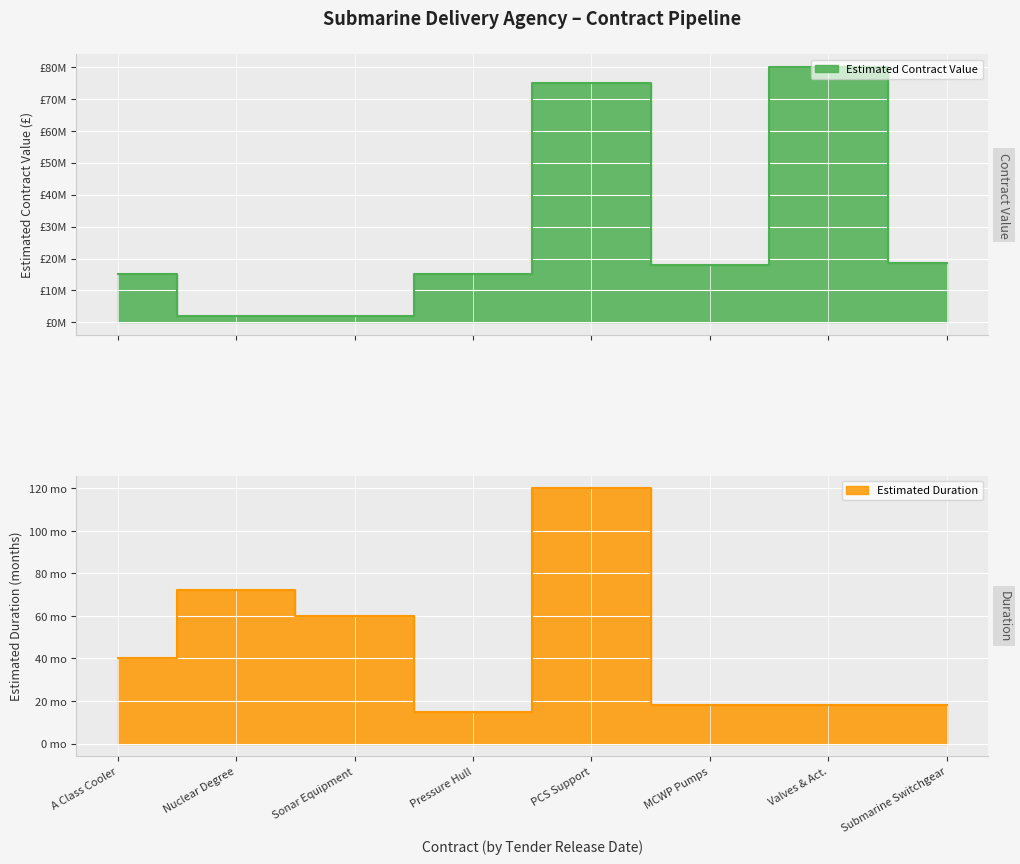

True or false: Estimated Duration has more than 2 points higher than both neighbors.

False